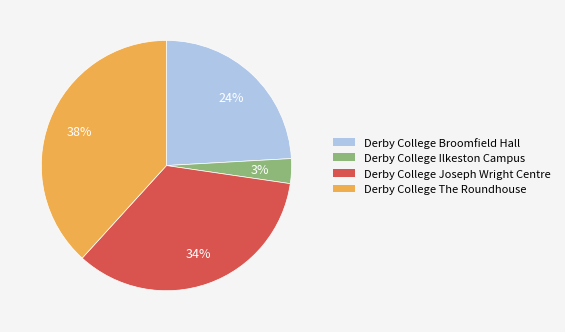

Rank the categories by value from lowest to highest.

Derby College Ilkeston Campus, Derby College Broomfield Hall, Derby College Joseph Wright Centre, Derby College The Roundhouse